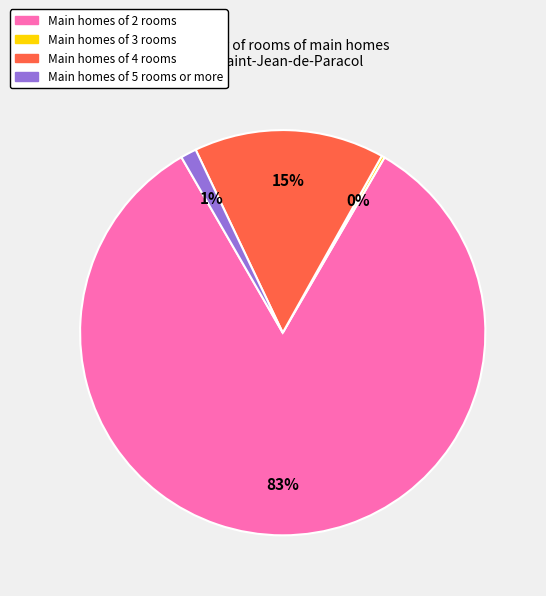

To the nearest percent, what is the average slice percentage?

25%